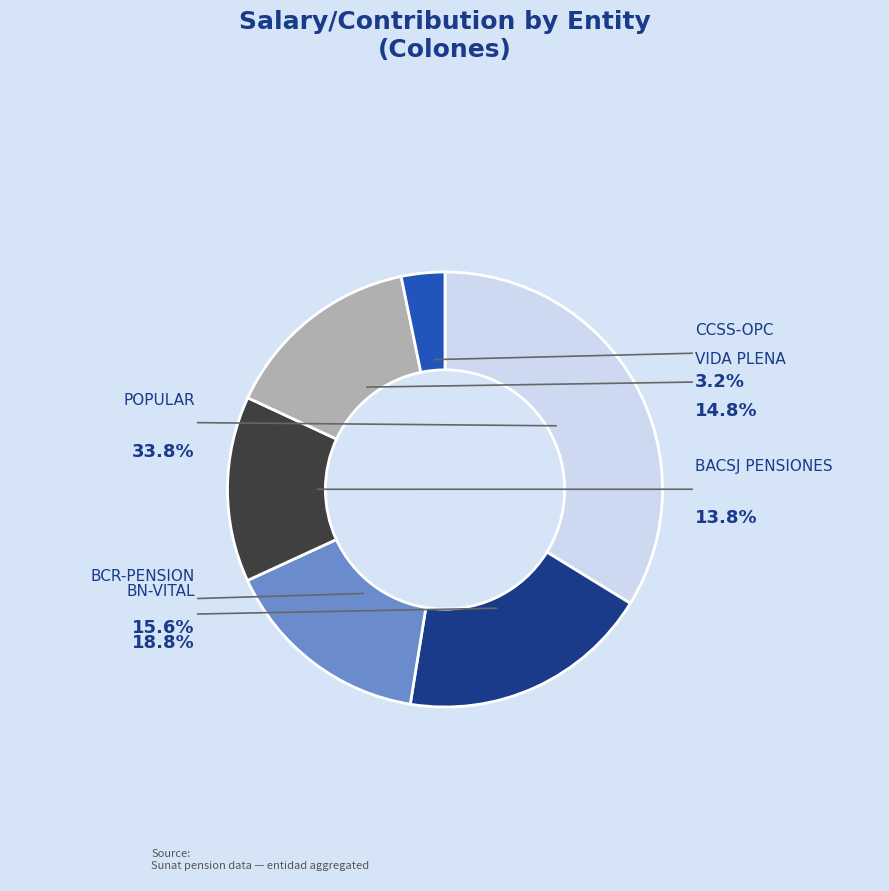

True or false: CCSS-OPC accounts for 18% of the total.

False